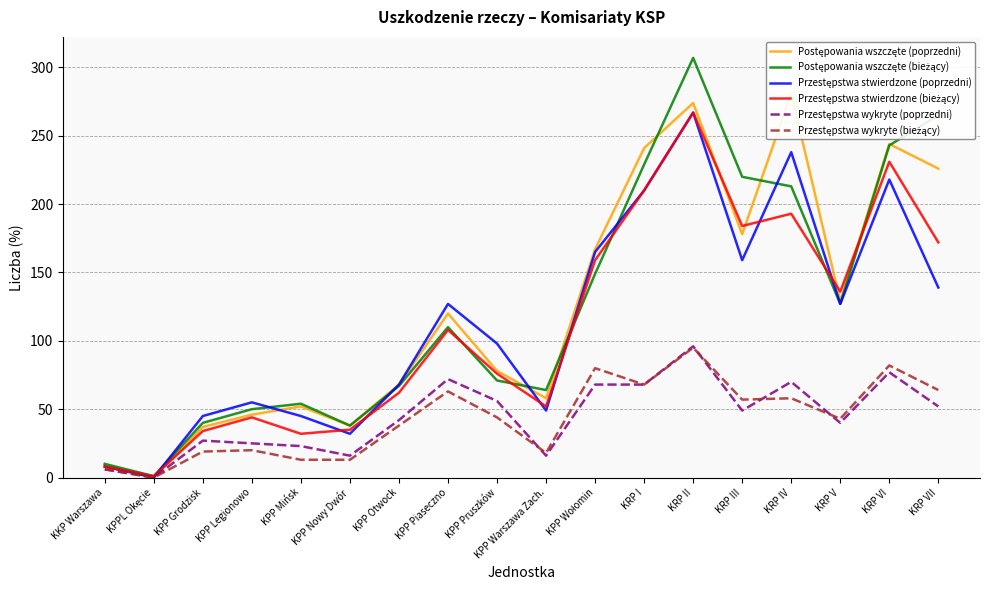

At which label does Przestępstwa wykryte (bieżący) first exceed 44?

KPP Piaseczno